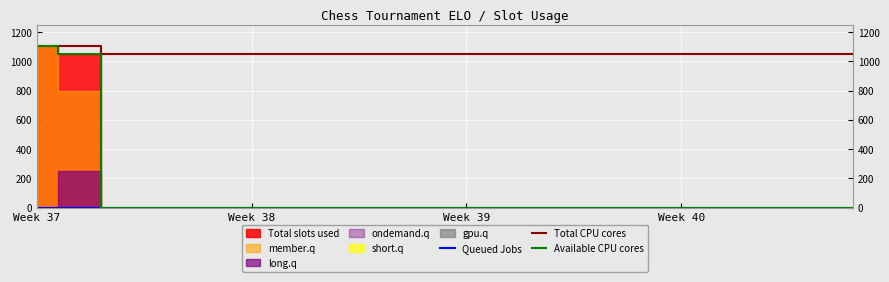

The value of Total CPU cores at Week 38 is 1798. True or false?

False